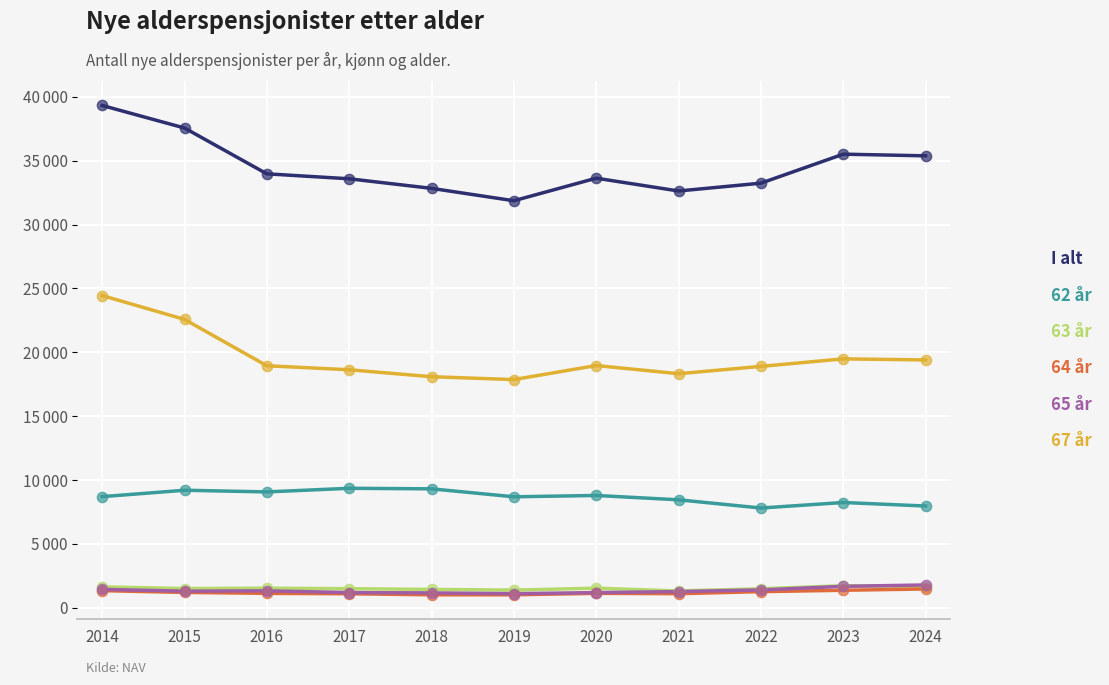

Does the chart have visible grid lines?

Yes